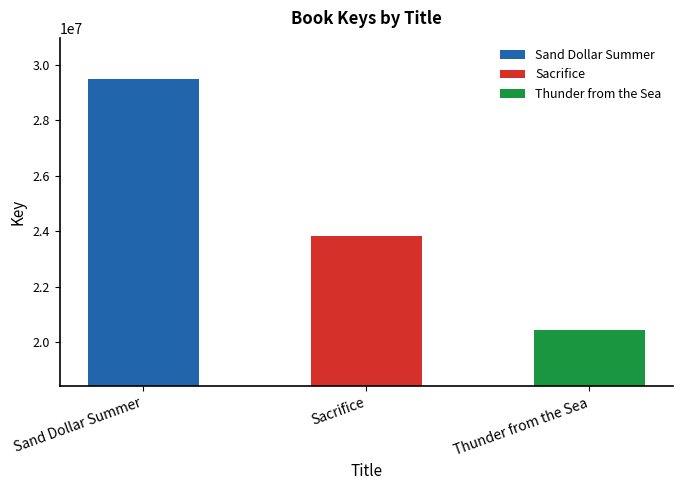

List the labels in order of value, smallest first.

Thunder from the Sea, Sacrifice, Sand Dollar Summer